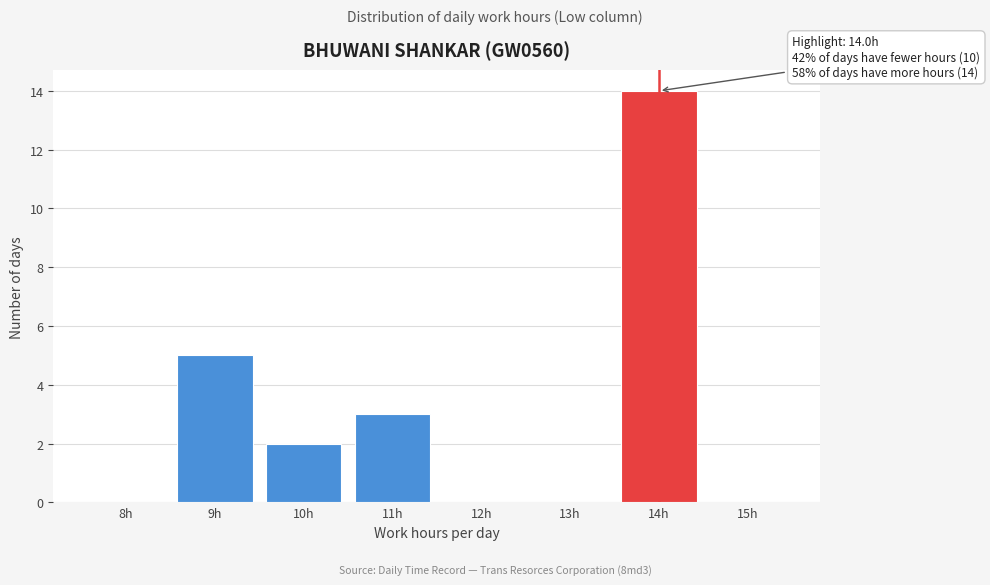

Reading left to right, what are all the values shown in this chart?

8h=0	9h=5	10h=2	11h=3	12h=0	13h=0	14h=14	15h=0